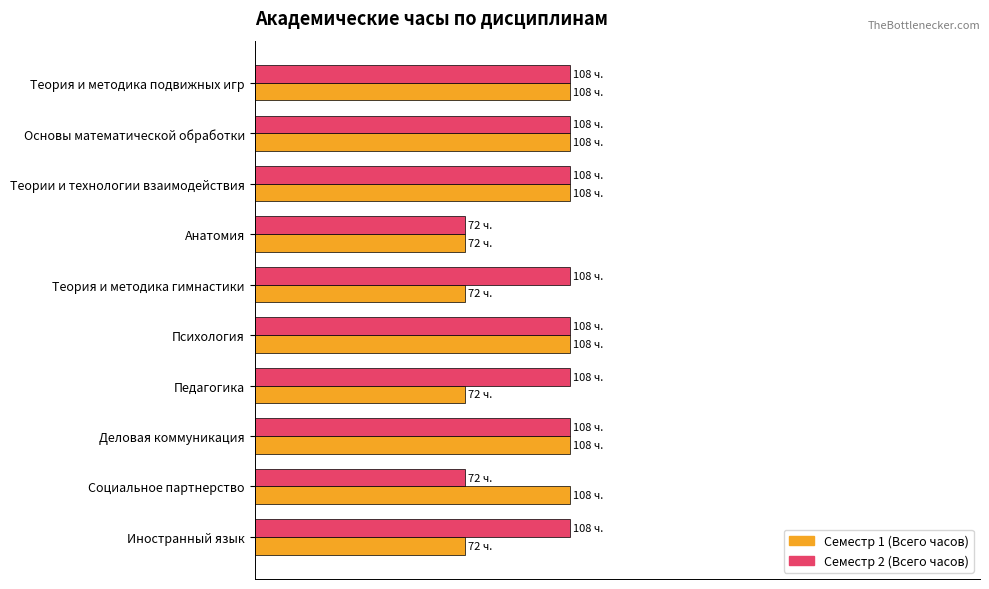

What are all the series names shown in the legend?

Семестр 1 (Всего часов), Семестр 2 (Всего часов)